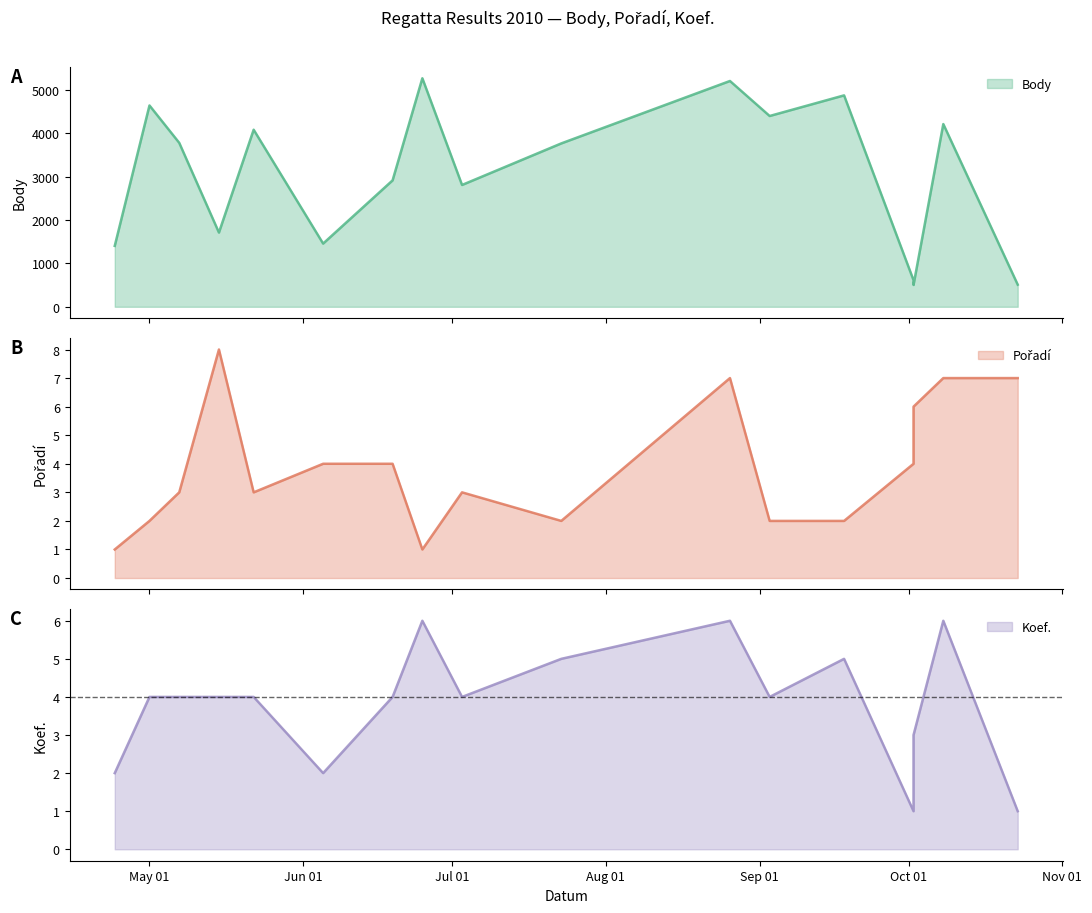

How many interior local peaks does the Body series have?

6